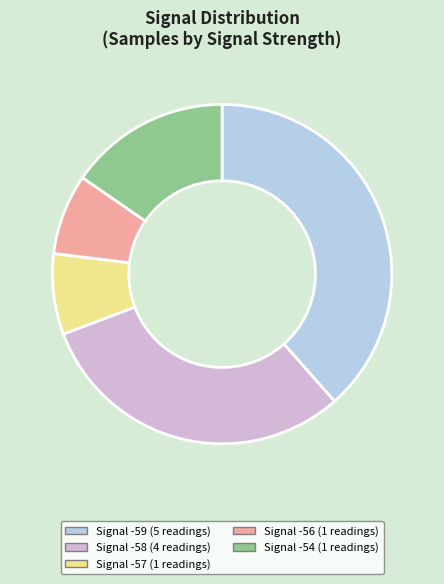

Is there a majority slice in this chart?

No